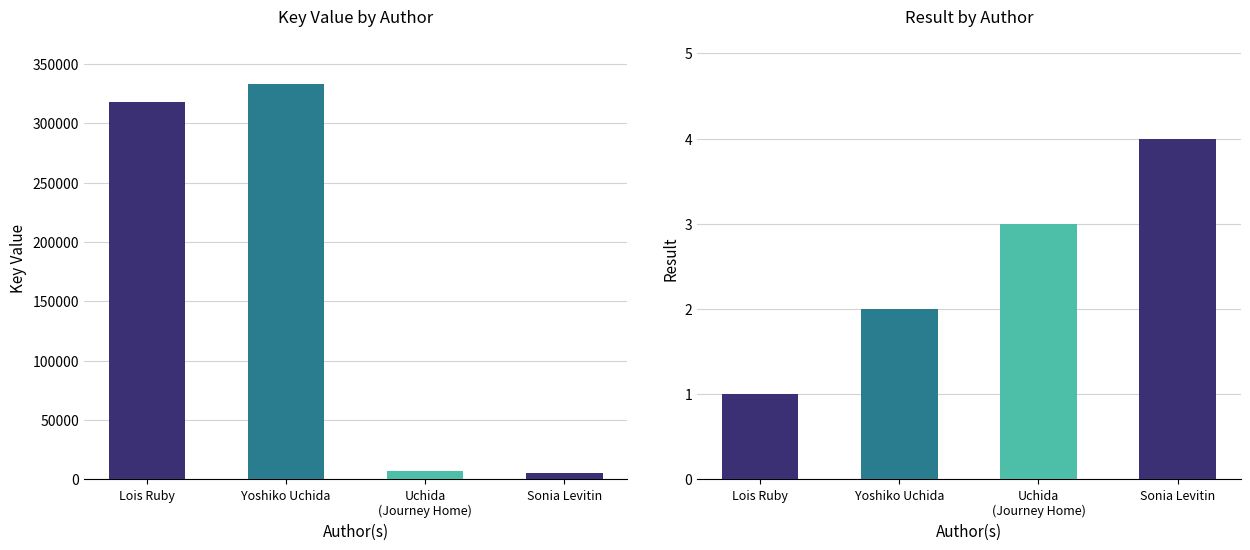

What is the difference between the highest and lowest values at Yoshiko Uchida?

333230